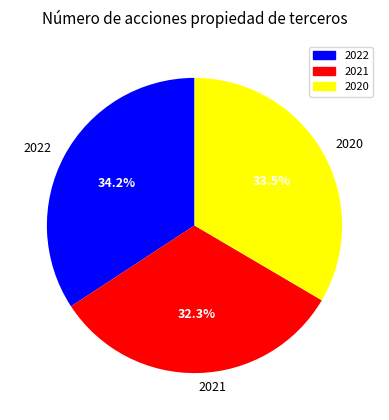

What is the largest slice in the pie chart?

2022